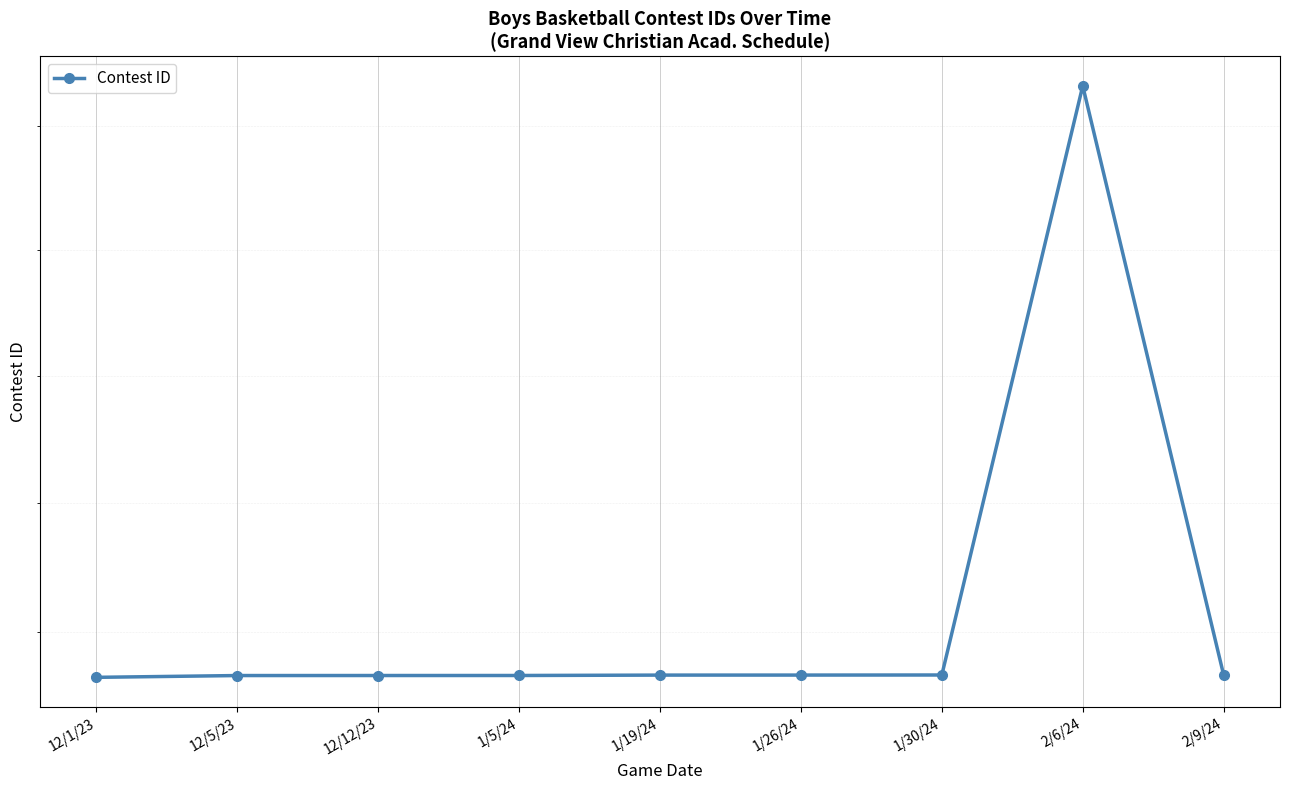

Reading left to right, list all the values displayed in this chart.

413263	413332	413333	413334	413349	413350	413353	436626	413355